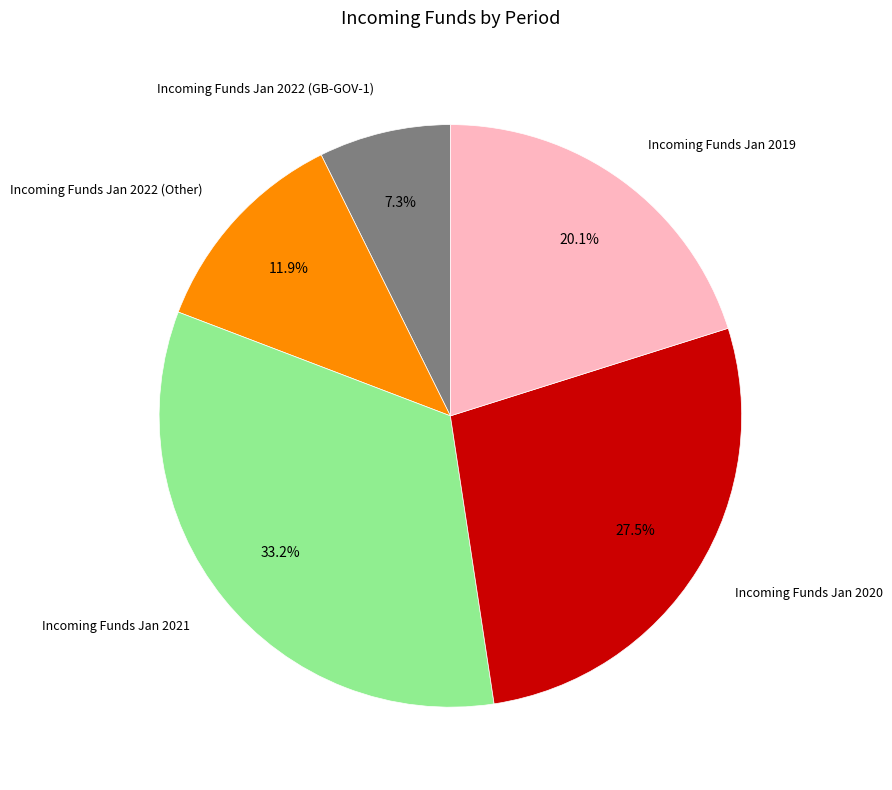

Which slice is the smallest?

Incoming Funds Jan 2022 (GB-GOV-1)